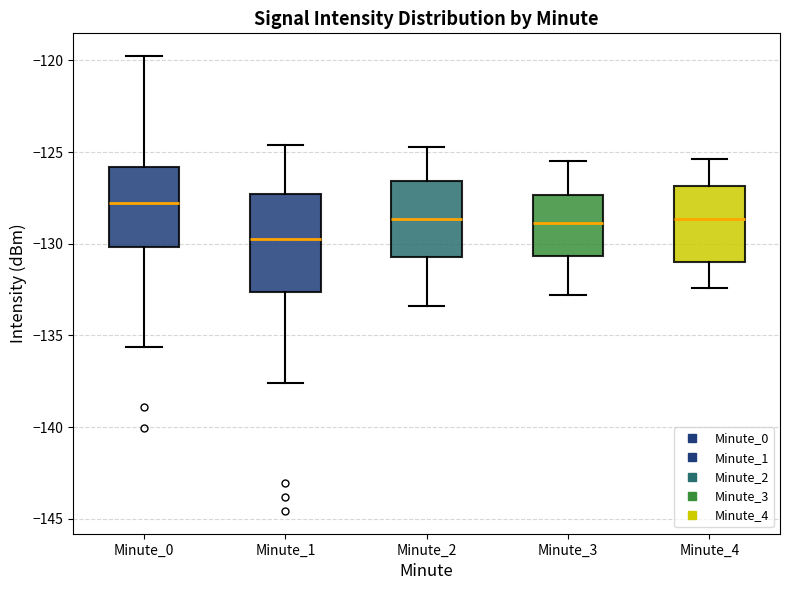

Reading left to right, transcribe this box plot: for each box, give where its median line is, the range the box spans, and where its two whiskers end, as read against the y-axis. The values are not printed on the chart, so give them approximately, as read against the axis.

Minute_0: median -128.0, box -130.0 to -126.0, whiskers -135.5 to -120.0
Minute_1: median -129.5, box -132.5 to -127.5, whiskers -137.5 to -124.5
Minute_2: median -128.5, box -130.5 to -126.5, whiskers -133.5 to -124.5
Minute_3: median -129.0, box -130.5 to -127.5, whiskers -133.0 to -125.5
Minute_4: median -128.5, box -131.0 to -127.0, whiskers -132.5 to -125.5